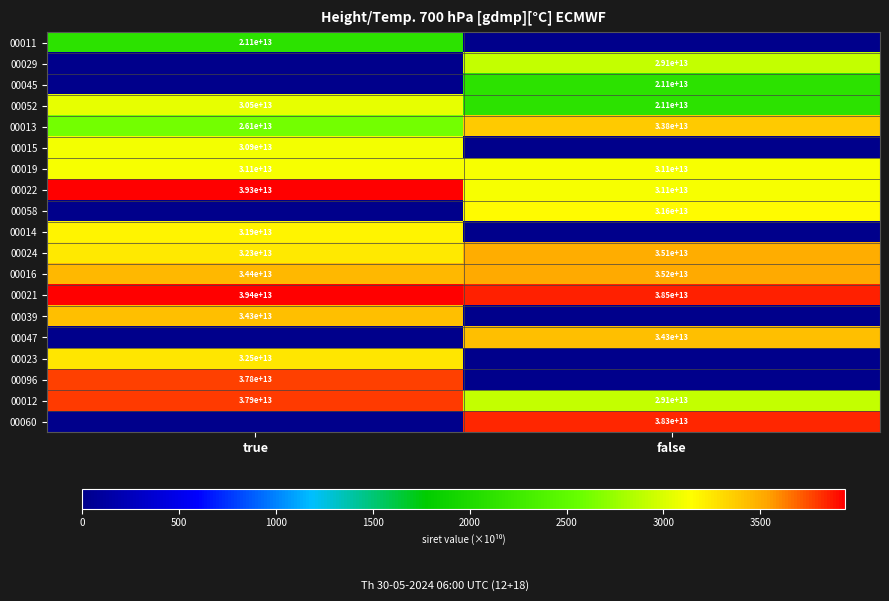

True or false: 00013 has a value of 38951651826136 at true.

False